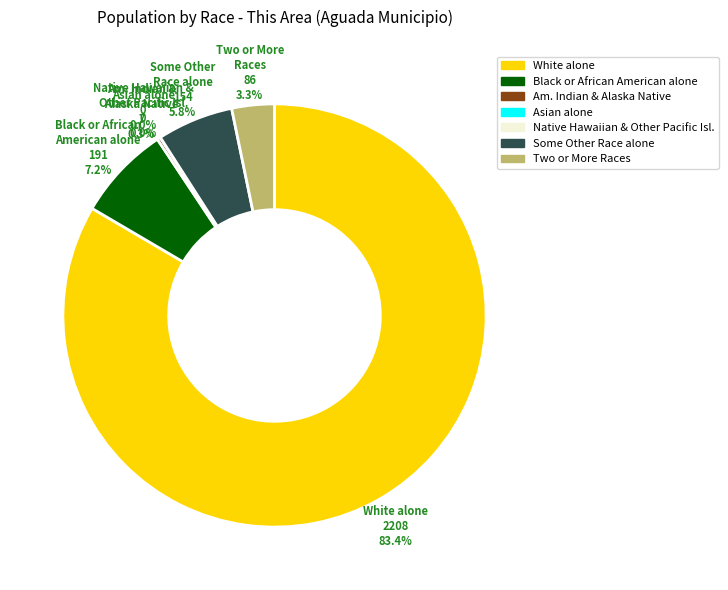

Which slice is the largest?

White alone